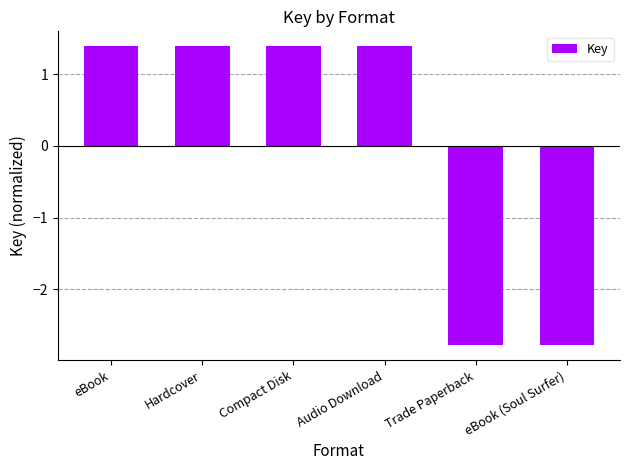

Is it true that the value at Hardcover is 1.4?

True